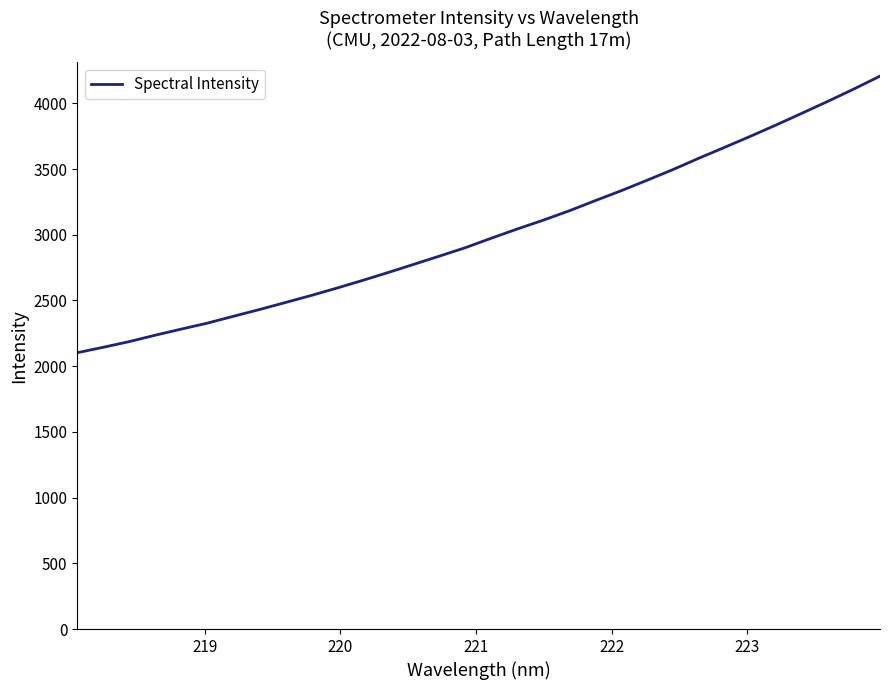

What is the difference between the maximum and minimum values?

2104.7